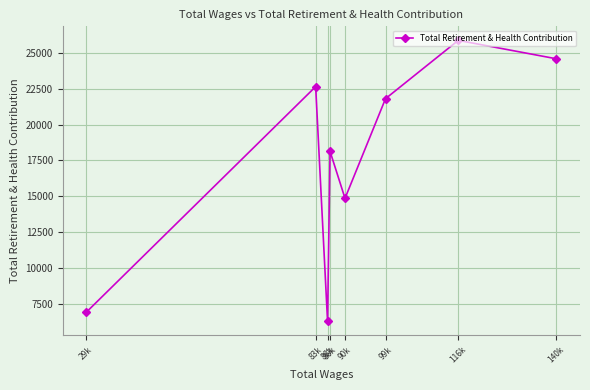

How many data points does each series have?

8